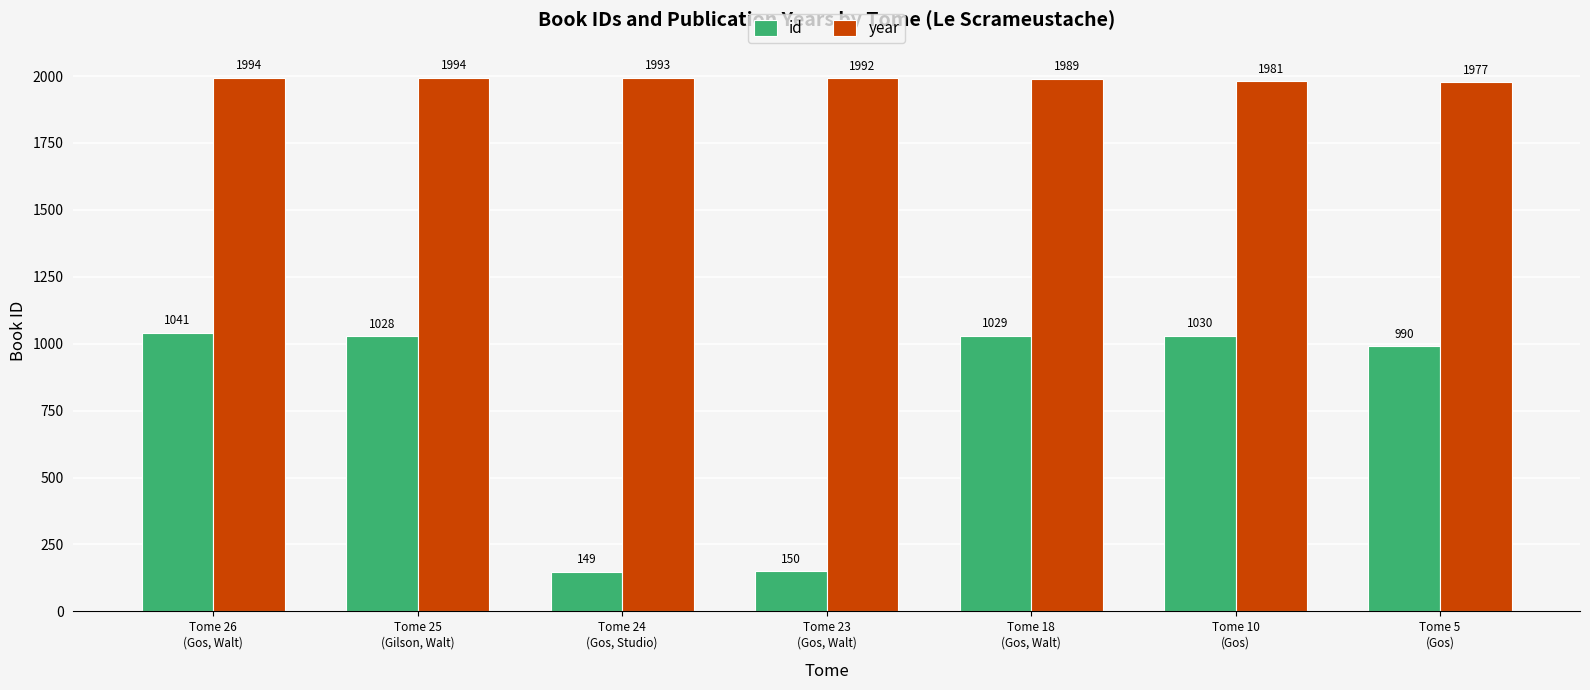

True or false: year has a value of 1994 at Tome 26
(Gos, Walt).

True